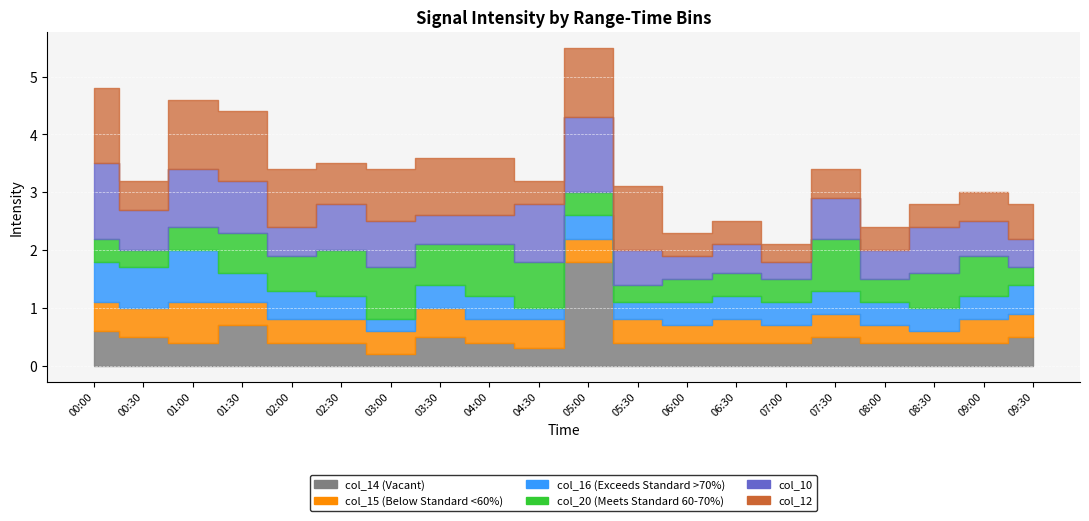

What is the maximum value shown in the chart?

1.8